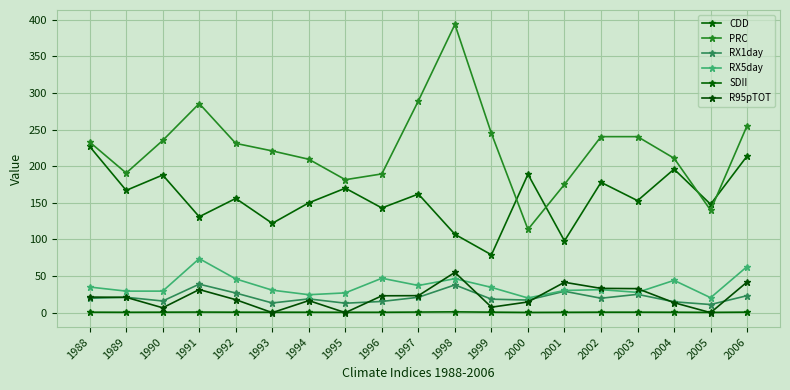

True or false: RX5day and RX1day cross at least once.

False